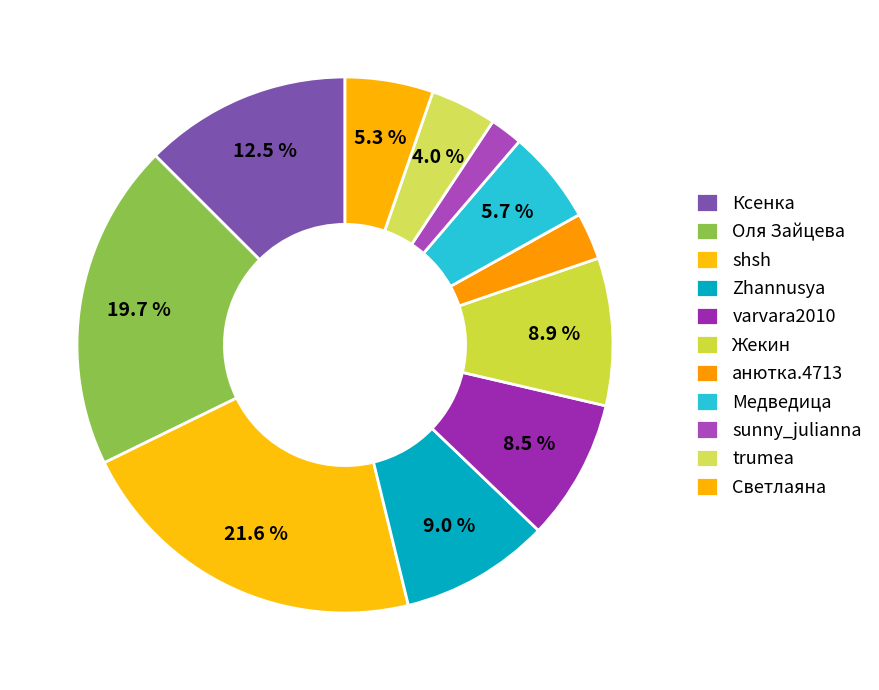

Count the number of slices in the pie.

11